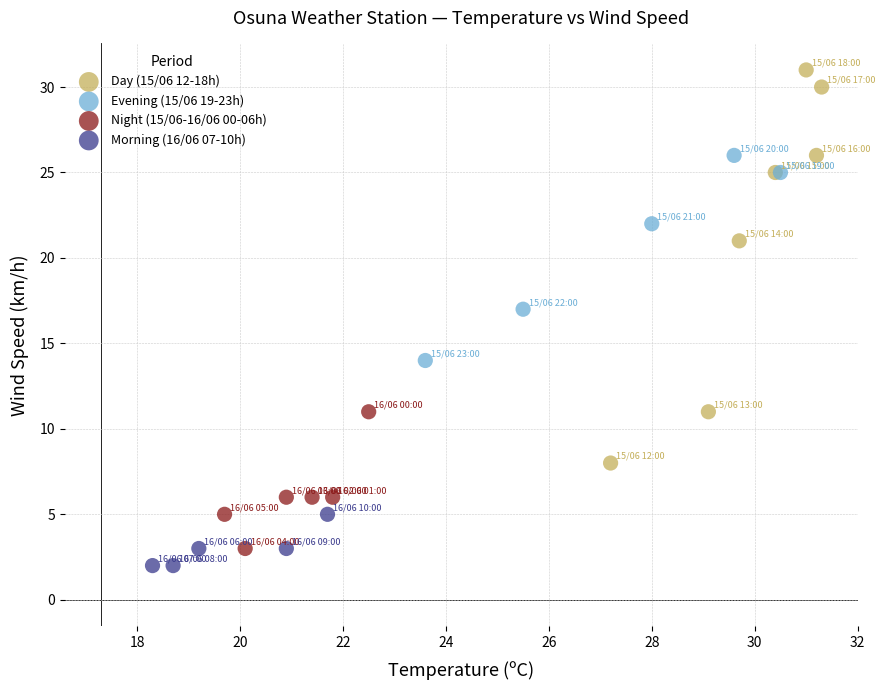

Which series reaches the minimum Y coordinate?

Morning (16/06 07-10h)